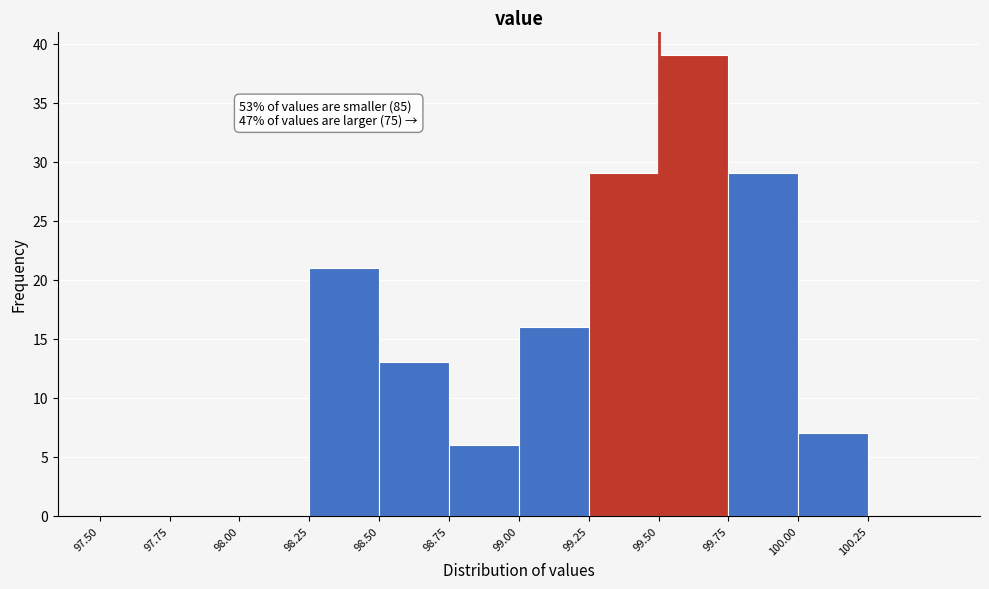

Which range on the x-axis has the tallest bar?

99.50 to 99.75